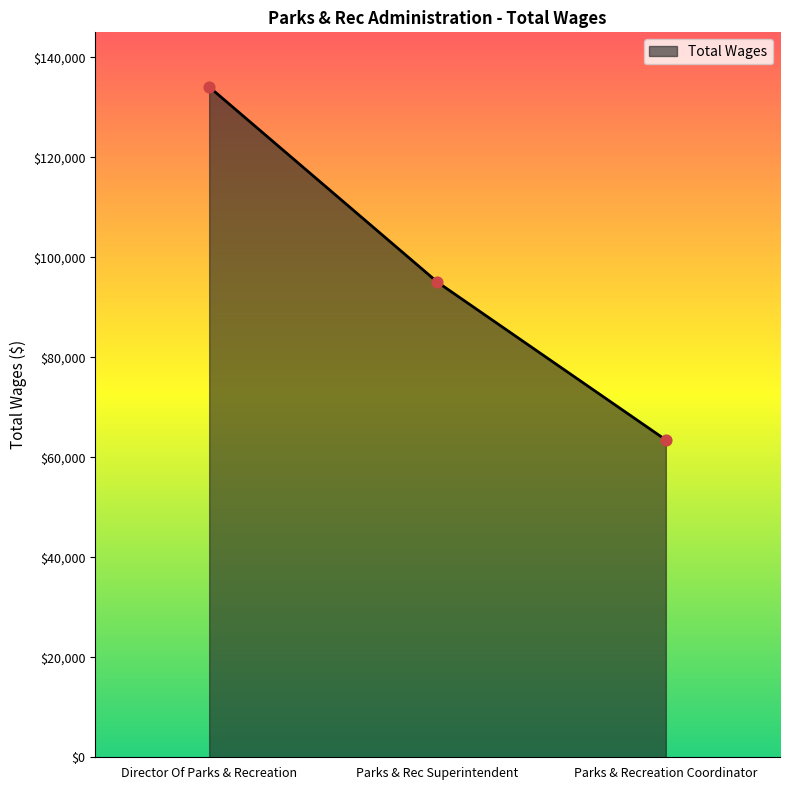

Between Parks & Recreation Coordinator and Director Of Parks & Recreation, which is larger?

Director Of Parks & Recreation